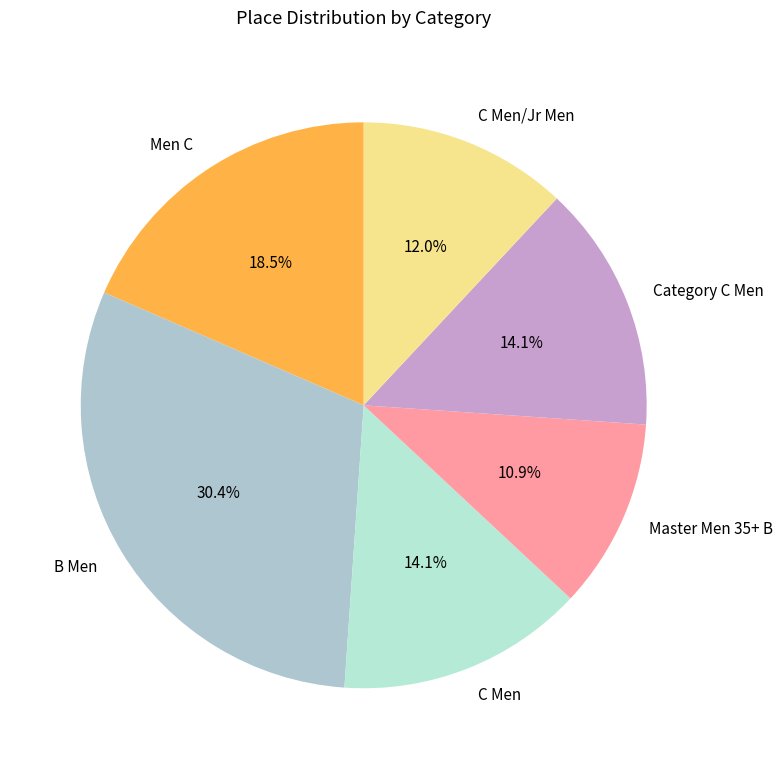

Is it true that B Men is 20% of the pie?

False